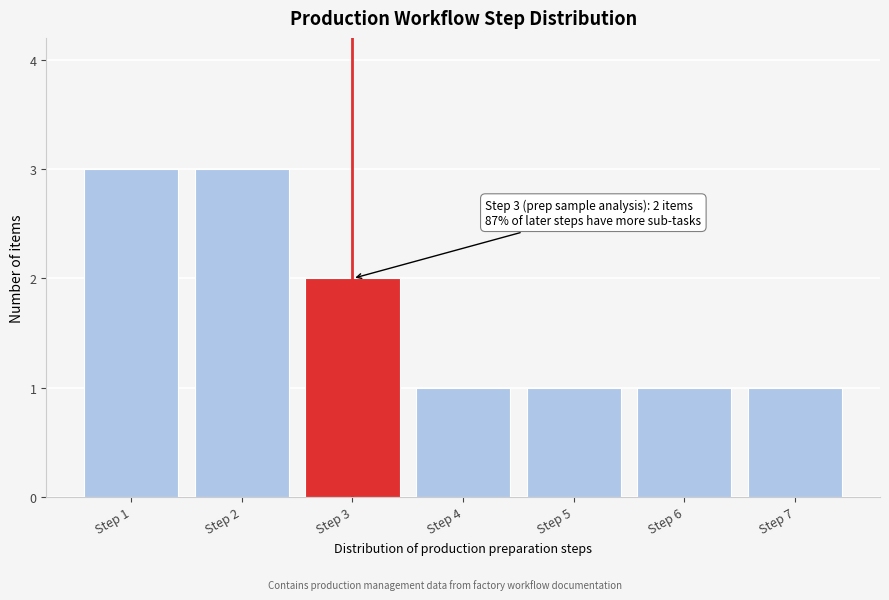

Reading left to right, extract all data points from this chart.

Step 1=3	Step 2=3	Step 3=2	Step 4=1	Step 5=1	Step 6=1	Step 7=1